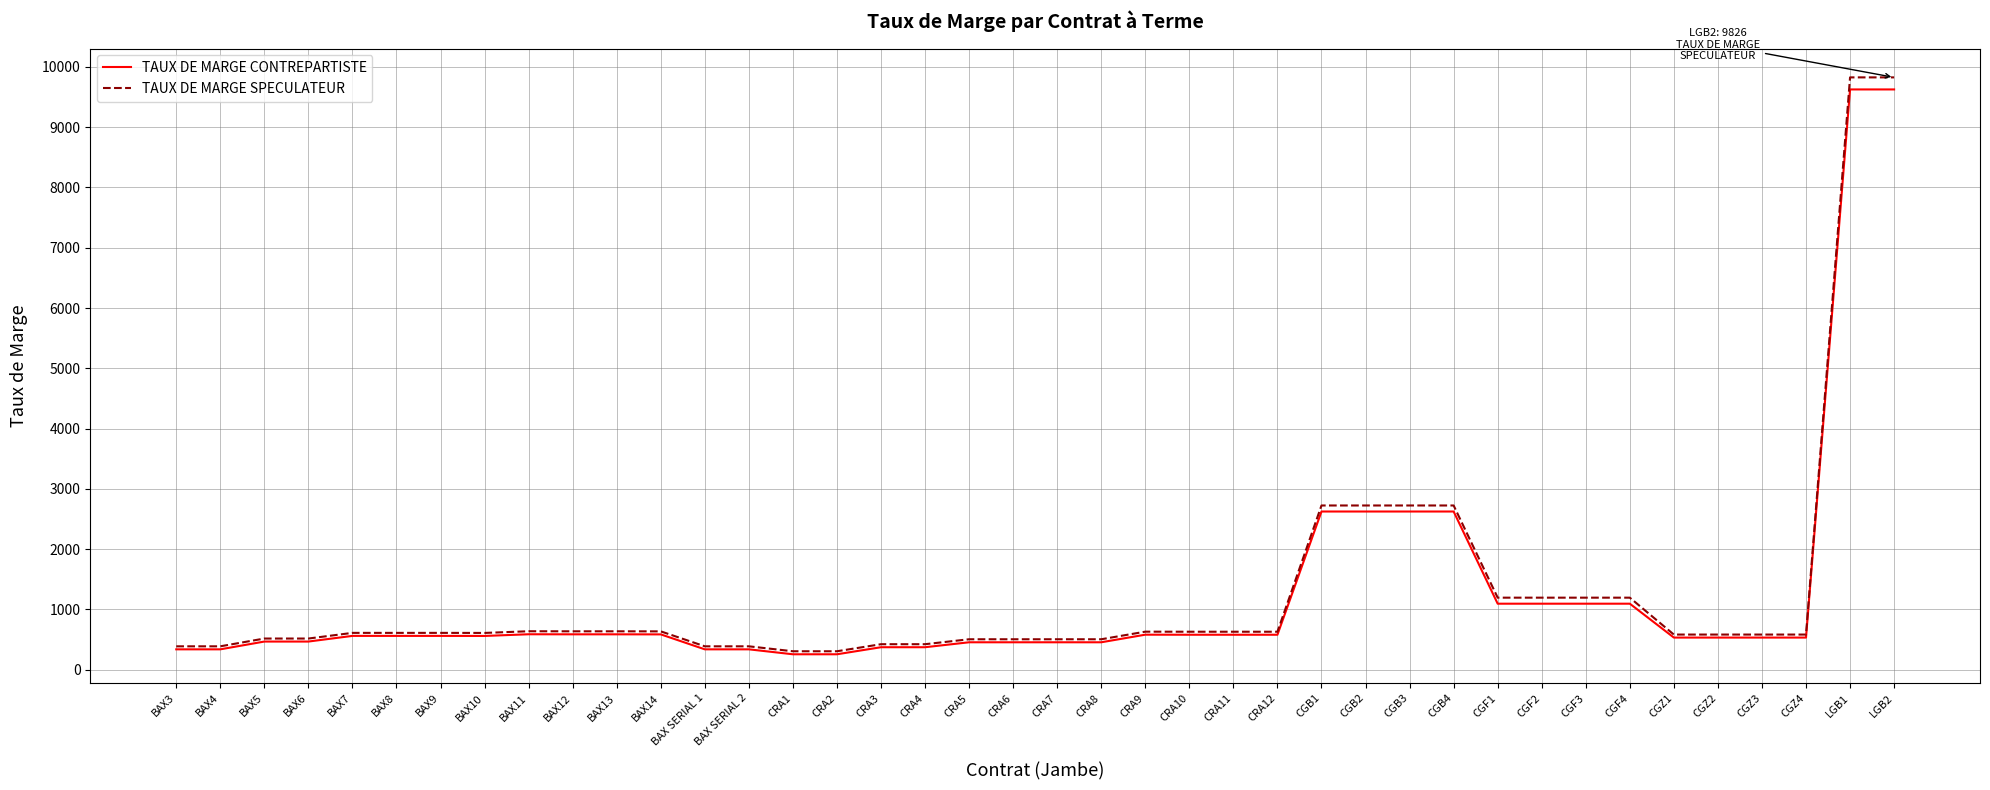

What is the maximum value for TAUX DE MARGE SPECULATEUR?

9826